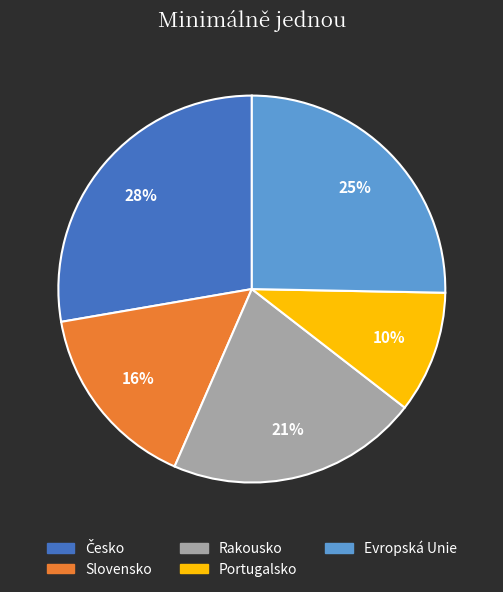

To the nearest percent, what percentage of the pie is Slovensko?

16%